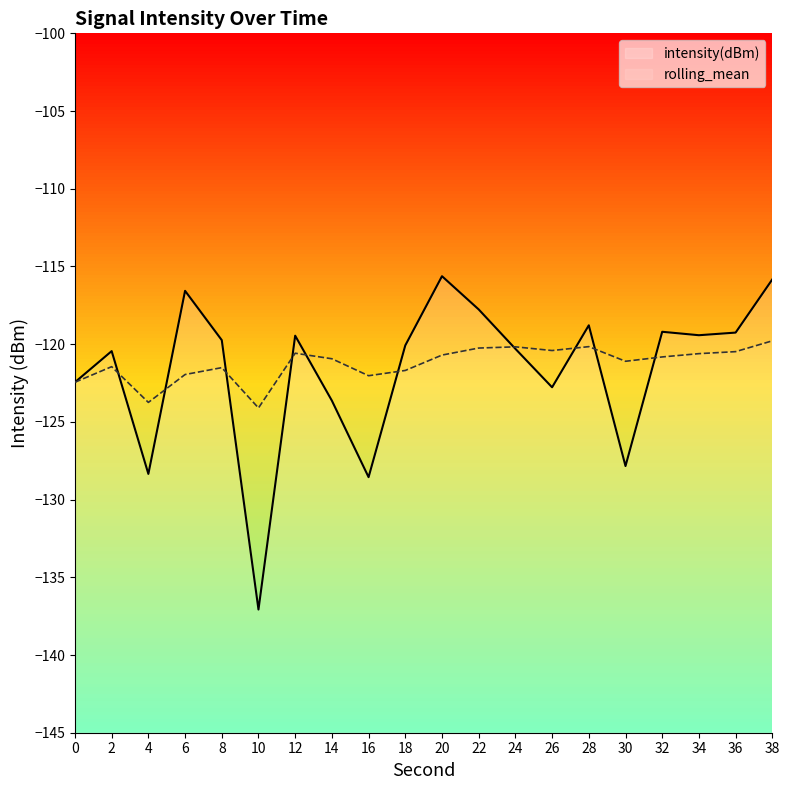

How many values in the intensity(dBm) series exceed -119?

5